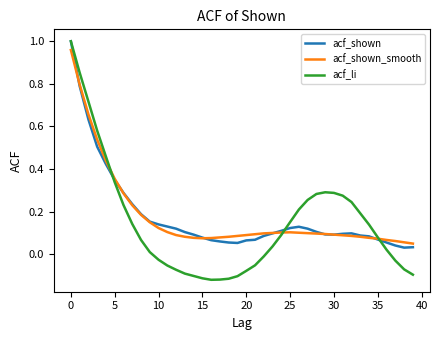

Which series has the widest spread of values?

acf_li